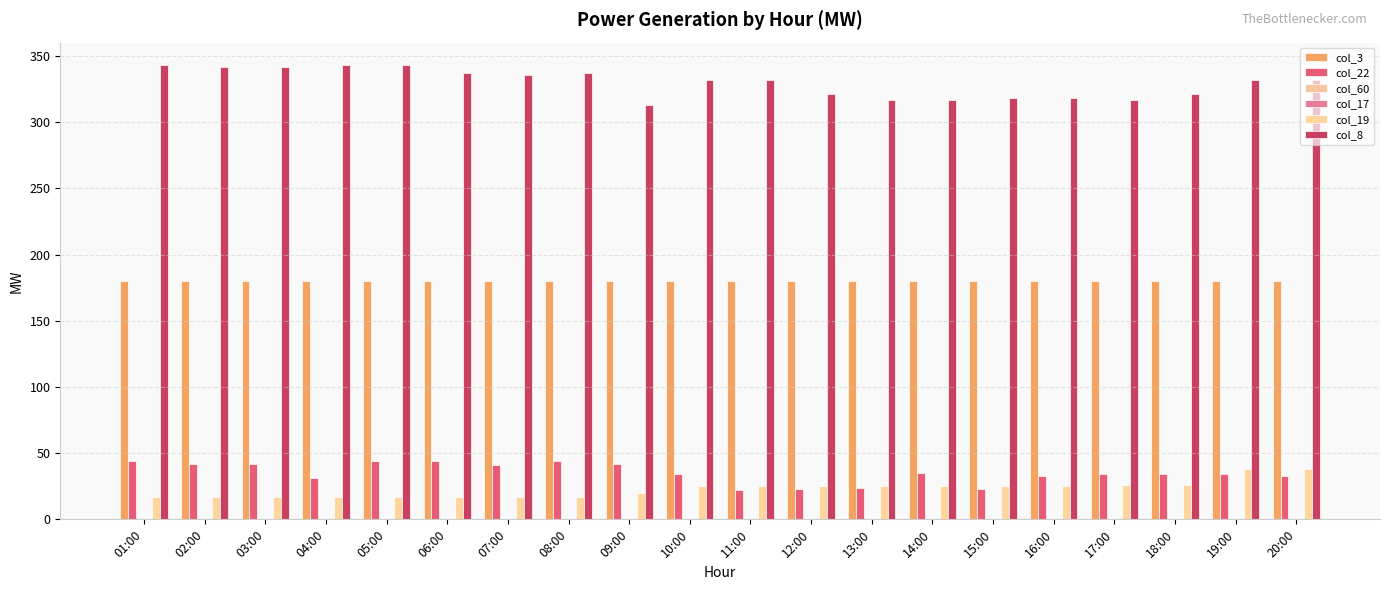

What is the average value of the col_19 series?

23